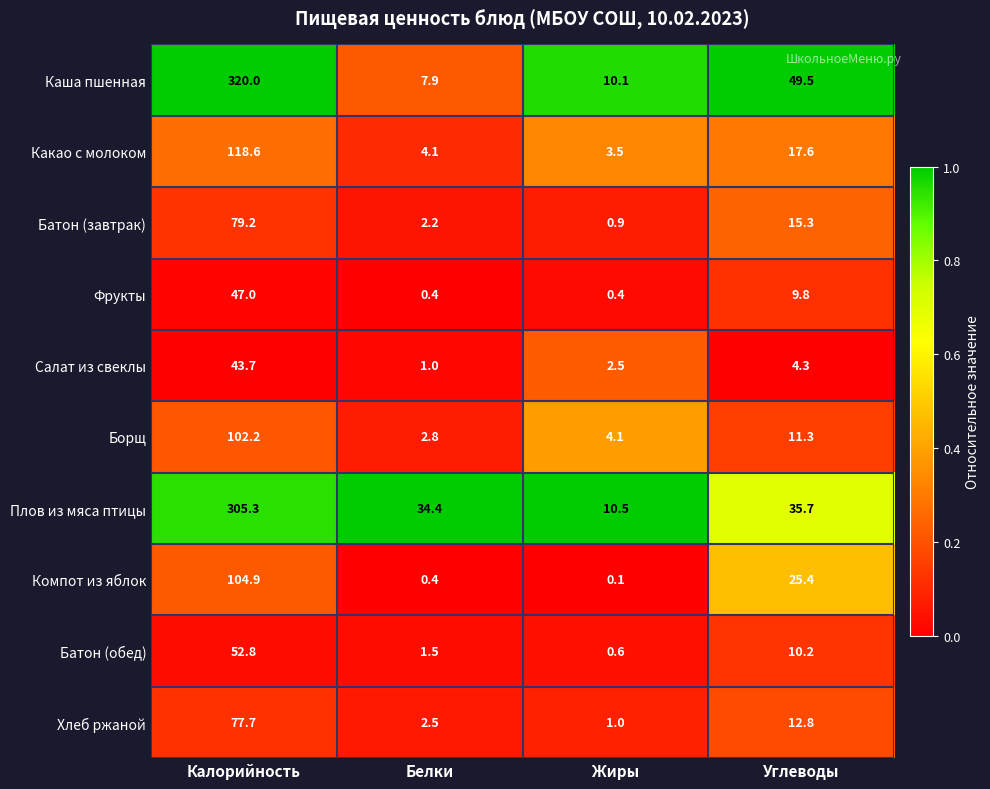

What is the sum of all Батон (обед) values?

65.1